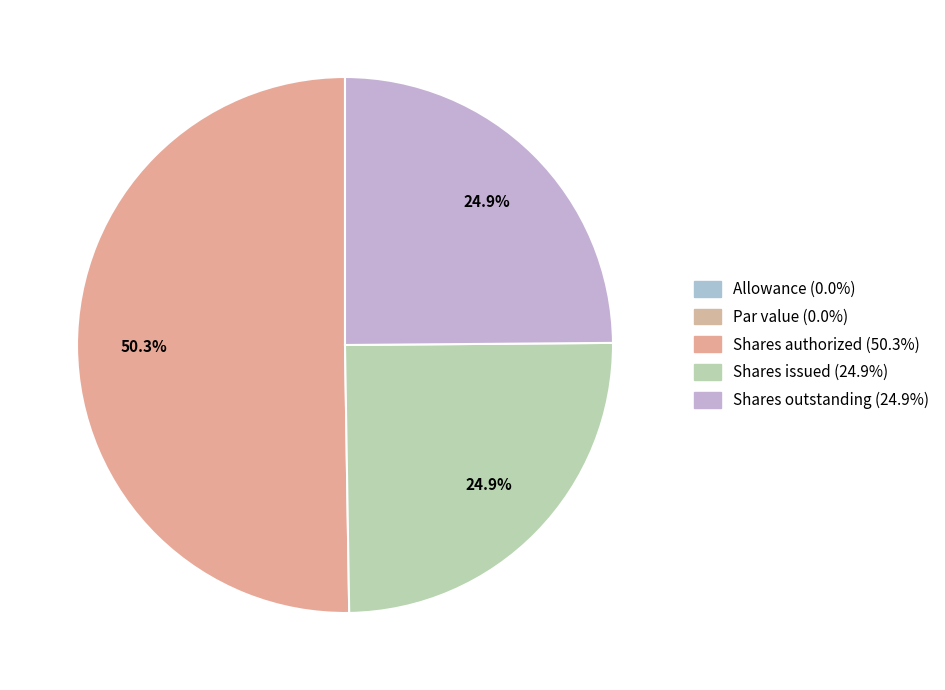

To the nearest percent, what percentage of the pie is Shares authorized?

50%